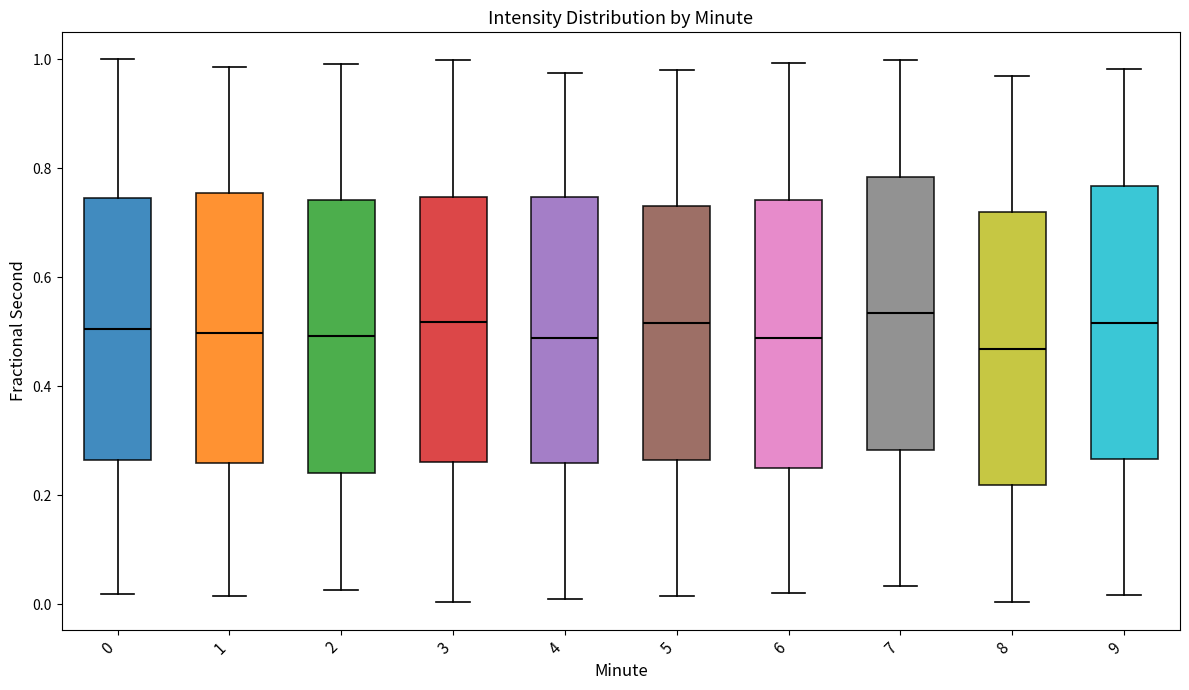

Reading left to right, transcribe this box plot: for each box, give where its median line is, the range the box spans, and where its two whiskers end, as read against the y-axis. The values are not printed on the chart, so give them approximately, as read against the axis.

0: median 0.50, box 0.26 to 0.74, whiskers 0.02 to 1.00
1: median 0.50, box 0.26 to 0.76, whiskers 0.02 to 0.98
2: median 0.50, box 0.24 to 0.74, whiskers 0.02 to 1.00
3: median 0.52, box 0.26 to 0.74, whiskers 0.00 to 1.00
4: median 0.48, box 0.26 to 0.74, whiskers 0.00 to 0.98
5: median 0.52, box 0.26 to 0.74, whiskers 0.02 to 0.98
6: median 0.48, box 0.24 to 0.74, whiskers 0.02 to 1.00
7: median 0.54, box 0.28 to 0.78, whiskers 0.04 to 1.00
8: median 0.46, box 0.22 to 0.72, whiskers 0.00 to 0.96
9: median 0.52, box 0.26 to 0.76, whiskers 0.02 to 0.98